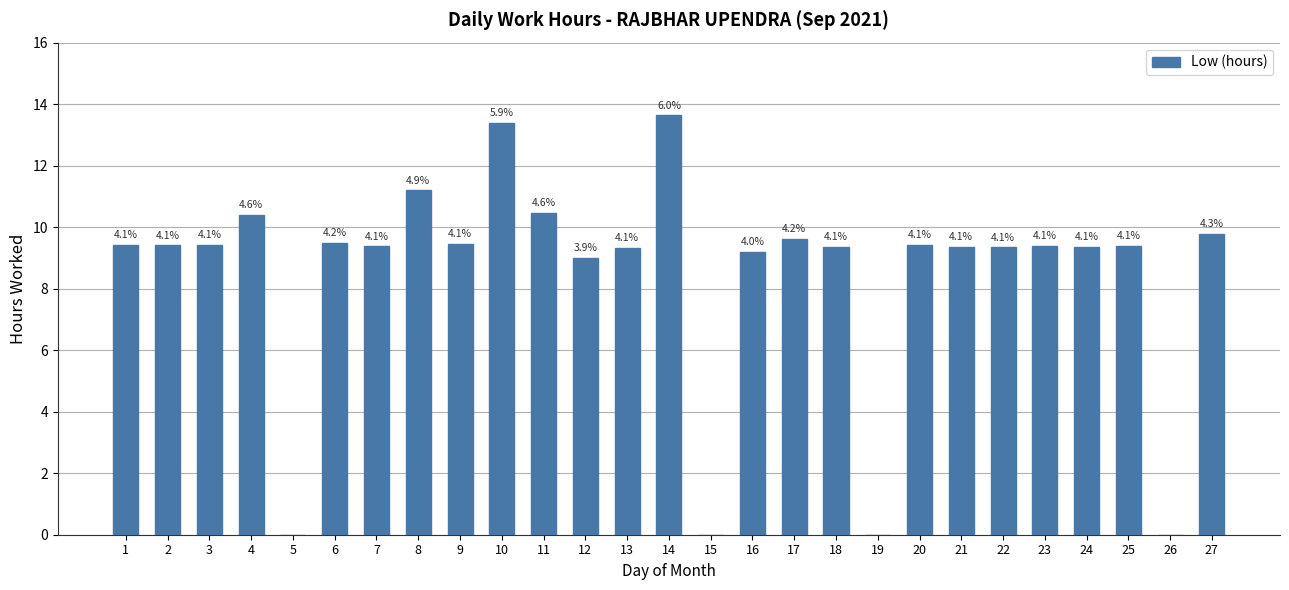

Reading left to right, what are all the values shown in this chart?

1=9.4	2=9.4	3=9.4	4=10.4	5=0.0	6=9.5	7=9.4	8=11.2	9=9.5	10=13.4	11=10.5	12=9.0	13=9.3	14=13.6	15=0.0	16=9.2	17=9.6	18=9.4	19=0.0	20=9.4	21=9.4	22=9.3	23=9.4	24=9.4	25=9.4	26=0.0	27=9.8